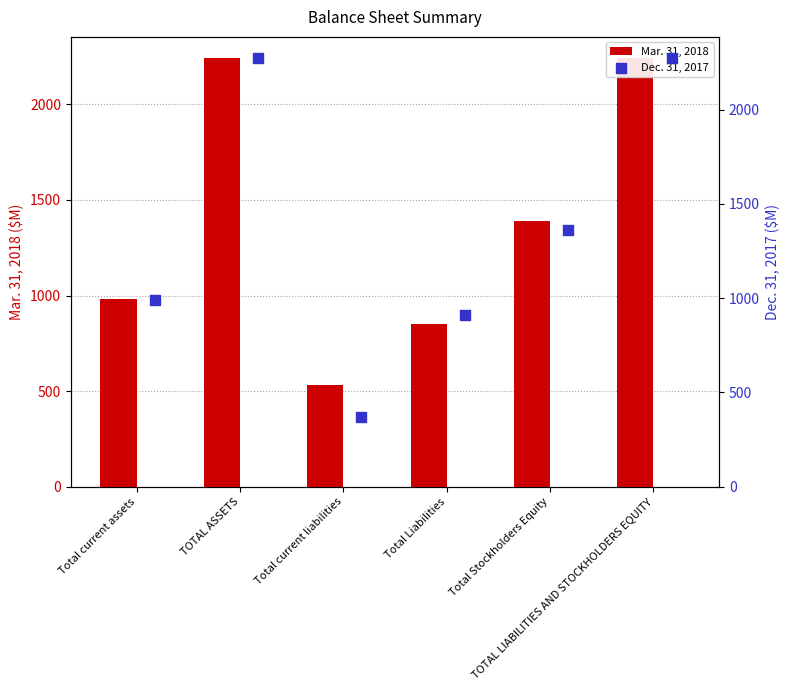

At how many categories does at least one series exceed 743?

5